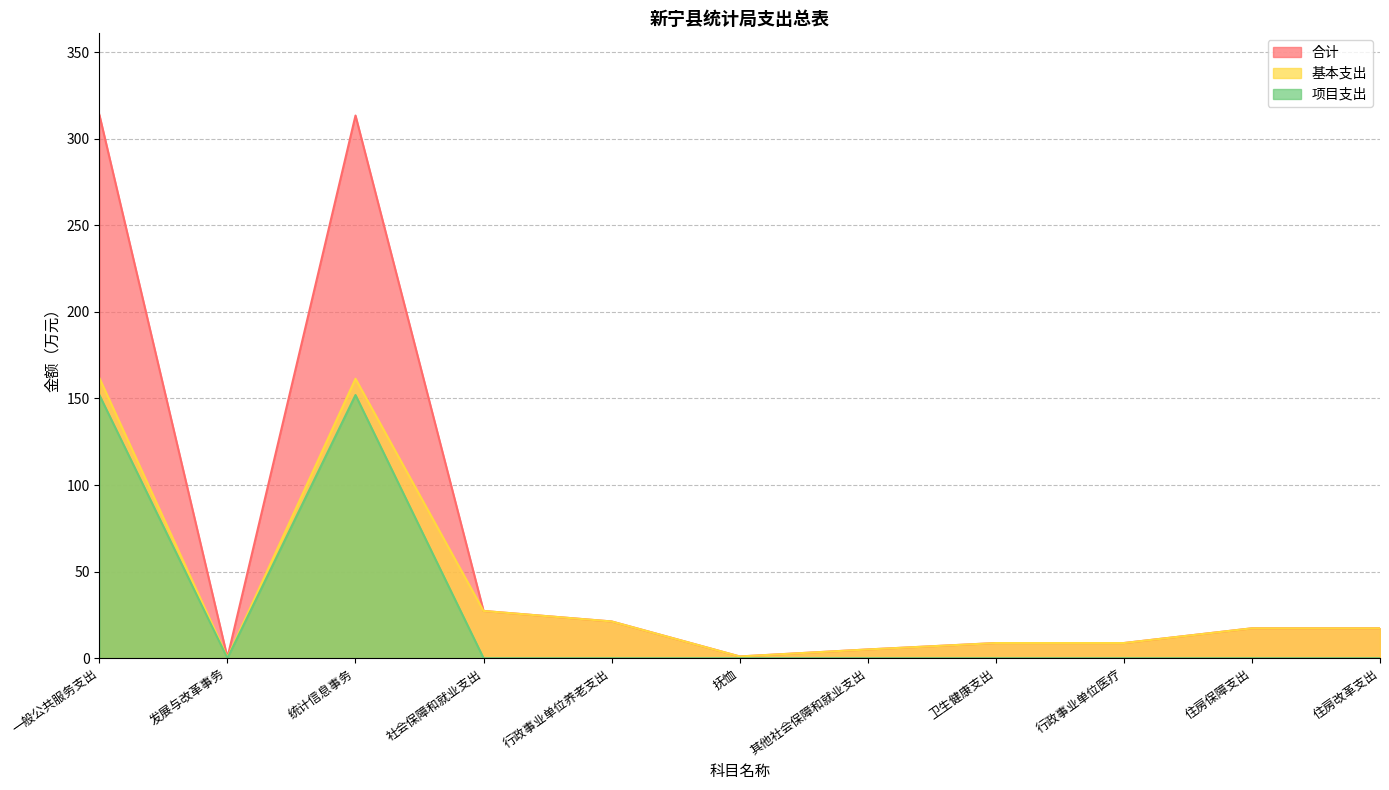

True or false: 项目支出 and 合计 cross at least once.

False